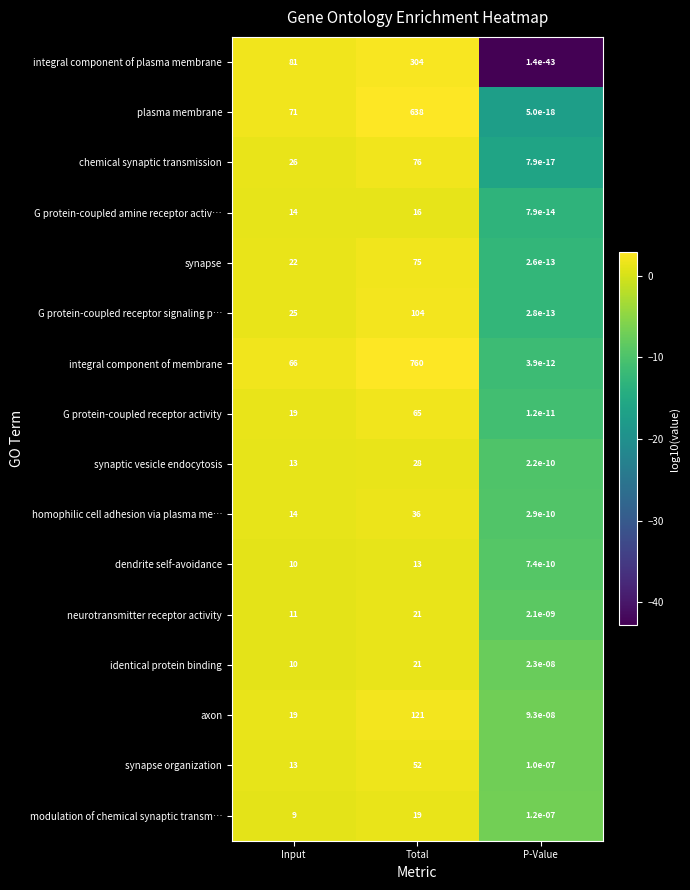

Between Input and Total, which series saw the biggest shift?

integral component of membrane